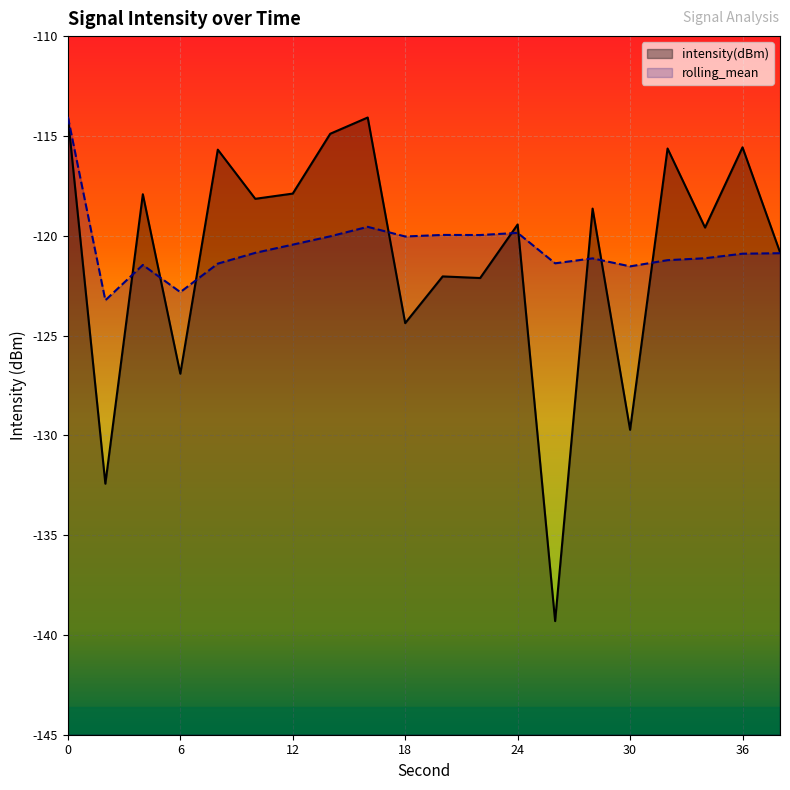

Rank the series by their average value, from lowest to highest.

intensity(dBm), rolling_mean